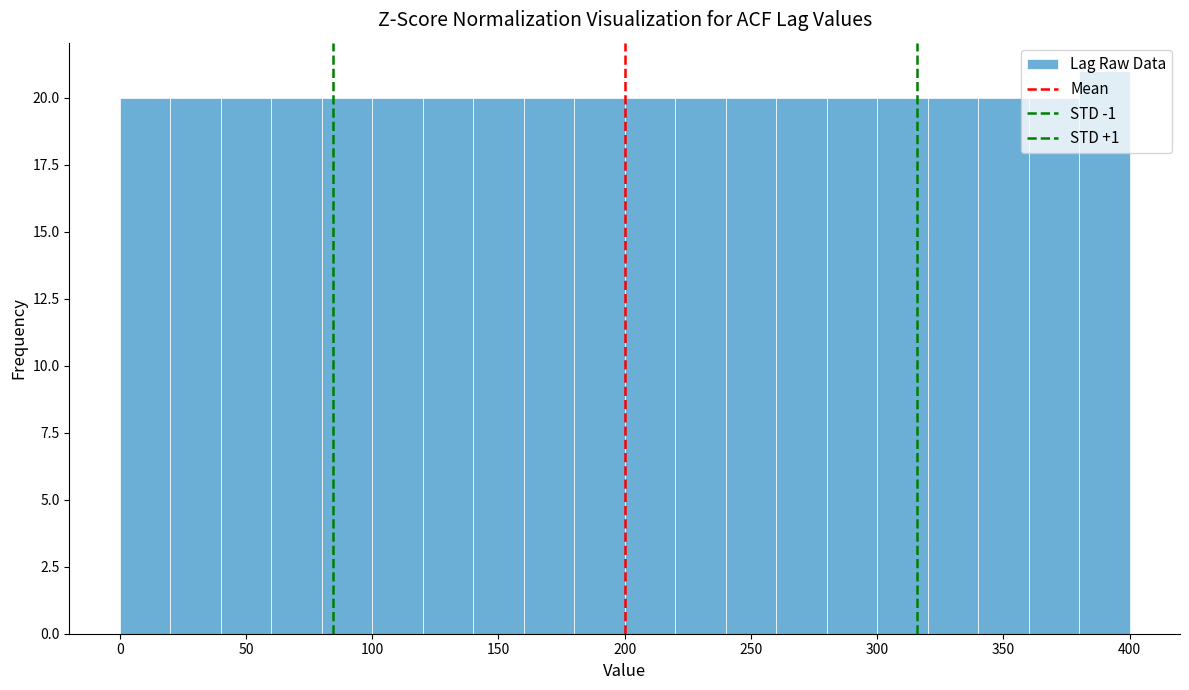

Reading left to right, transcribe this chart: for each bar, give the range it covers on the x-axis and its height. The values are not printed on the chart, so give them approximately, as read against the axis.

0 to 20: 20
20 to 40: 20
40 to 60: 20
60 to 80: 20
80 to 100: 20
100 to 120: 20
120 to 140: 20
140 to 160: 20
160 to 180: 20
180 to 200: 20
200 to 220: 20
220 to 240: 20
240 to 260: 20
260 to 280: 20
280 to 300: 20
300 to 320: 20
320 to 340: 20
340 to 360: 20
360 to 380: 20
380 to 400: 21